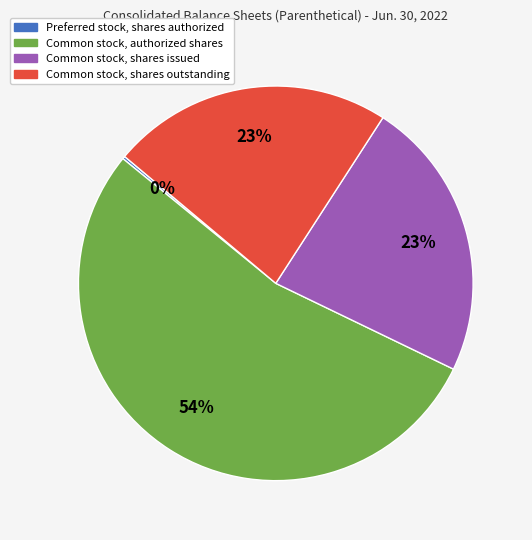

The Common stock, shares issued slice represents 23% of the pie. True or false?

True